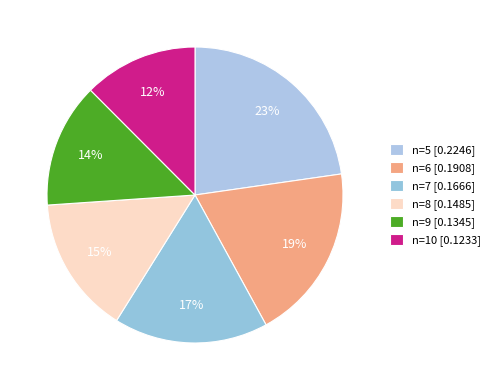

To the nearest percent, what is the difference between the n=10 and n=8 slice percentages?

3%